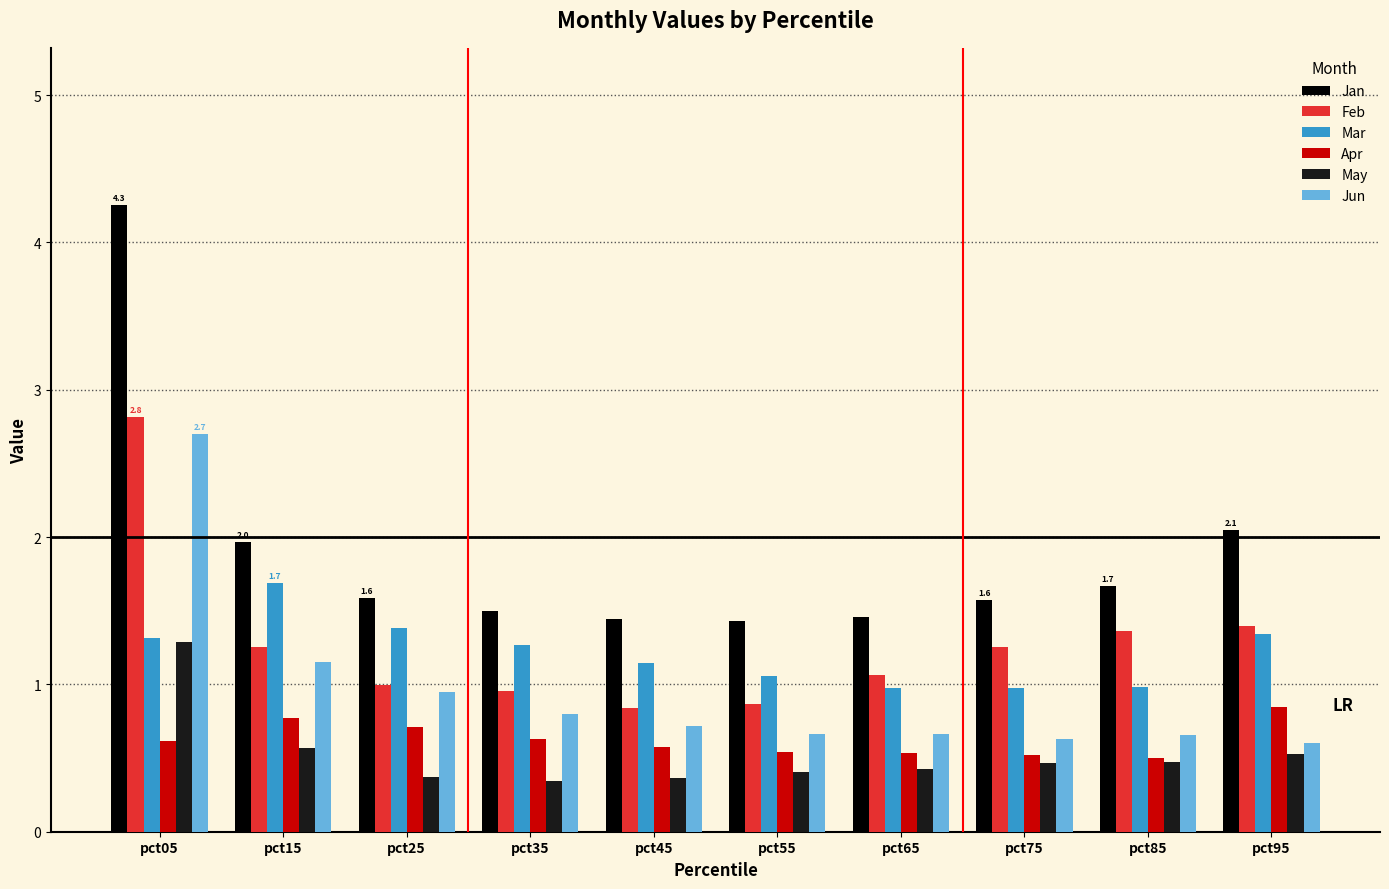

Which series has the largest range (max minus min)?

Jan